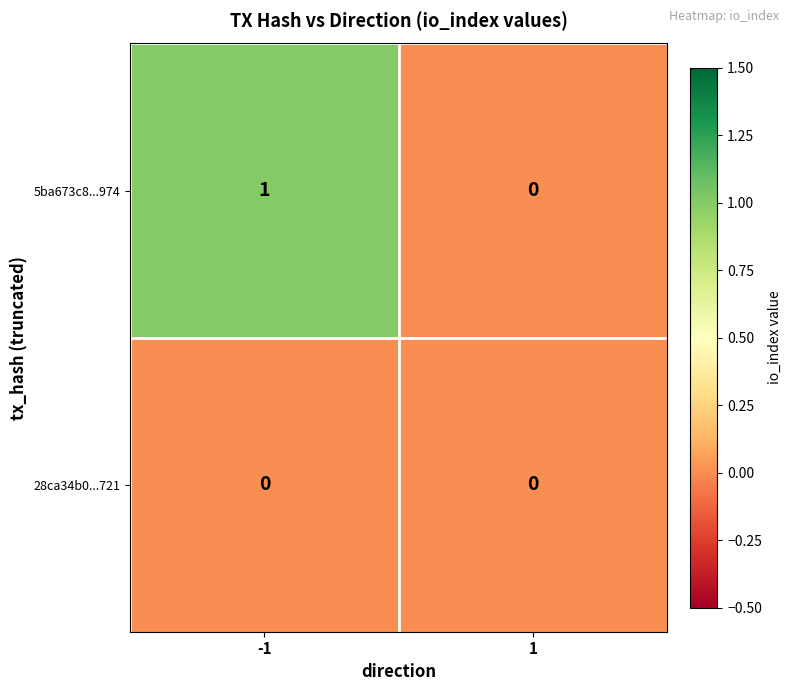

What is the total value across all series at -1?

1